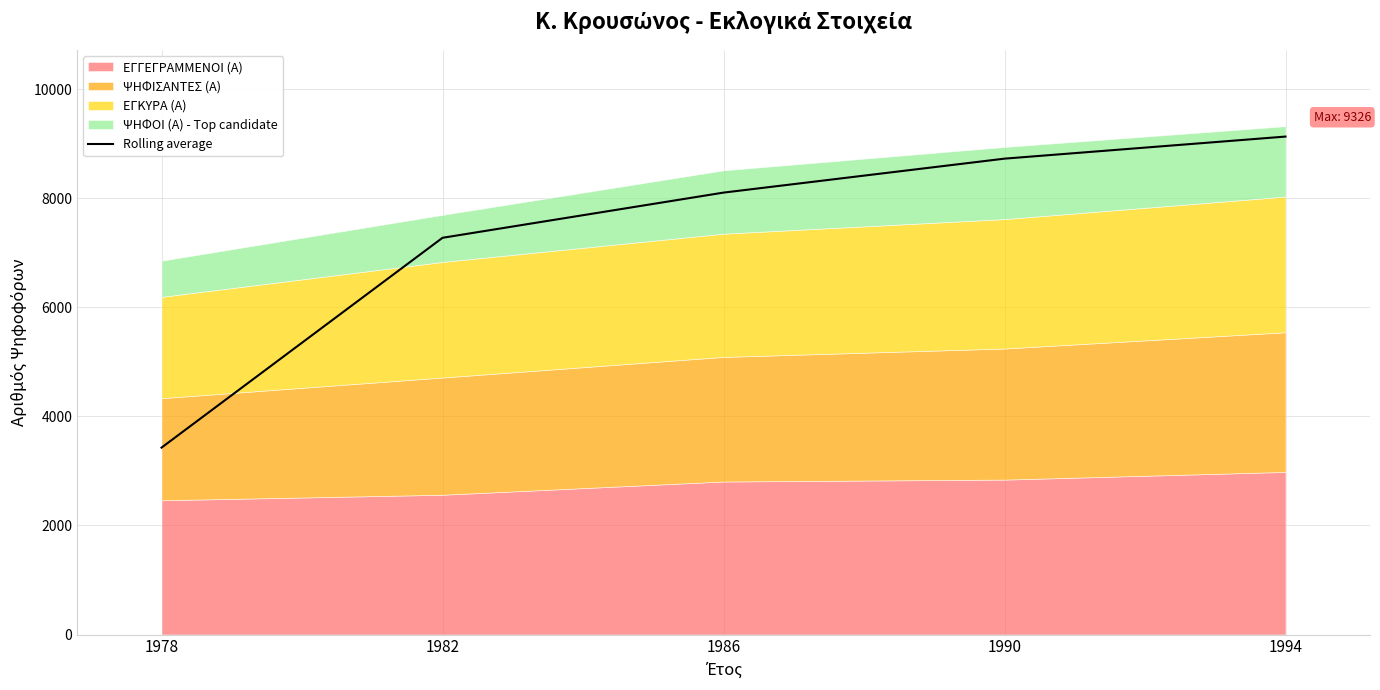

Rank the categories by value from highest to lowest.

1994, 1990, 1986, 1982, 1978